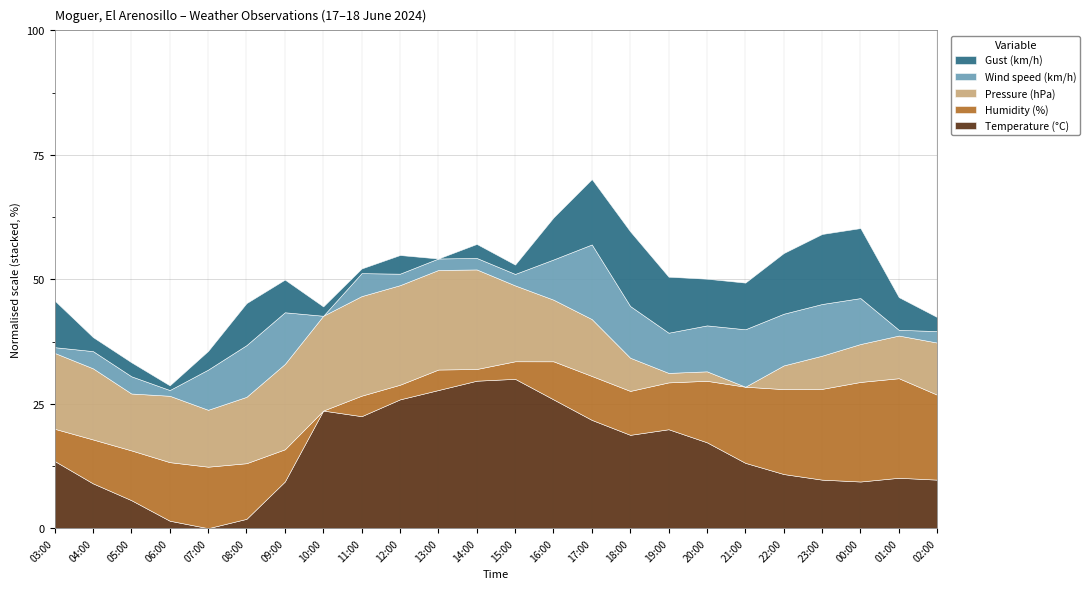

What is the total value across all series at 22:00?

55.3